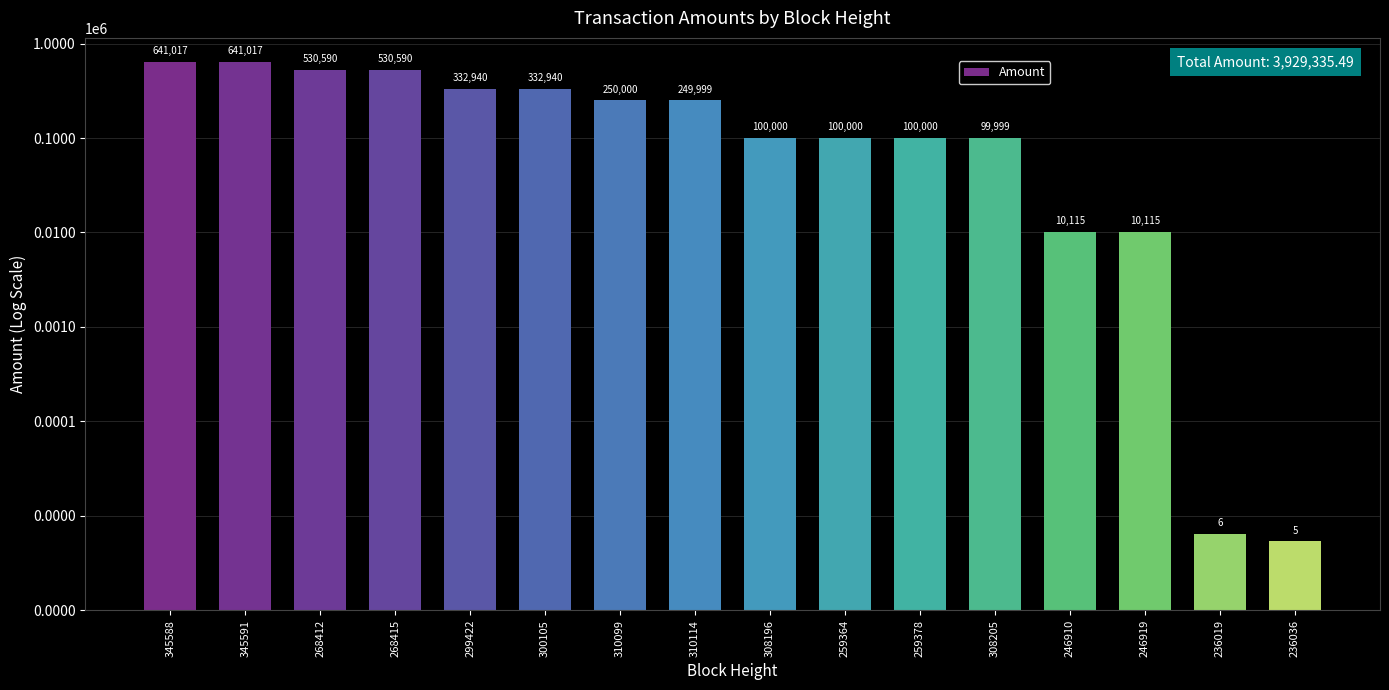

What is the sum of the values at 268412 and 310099?

780590.2